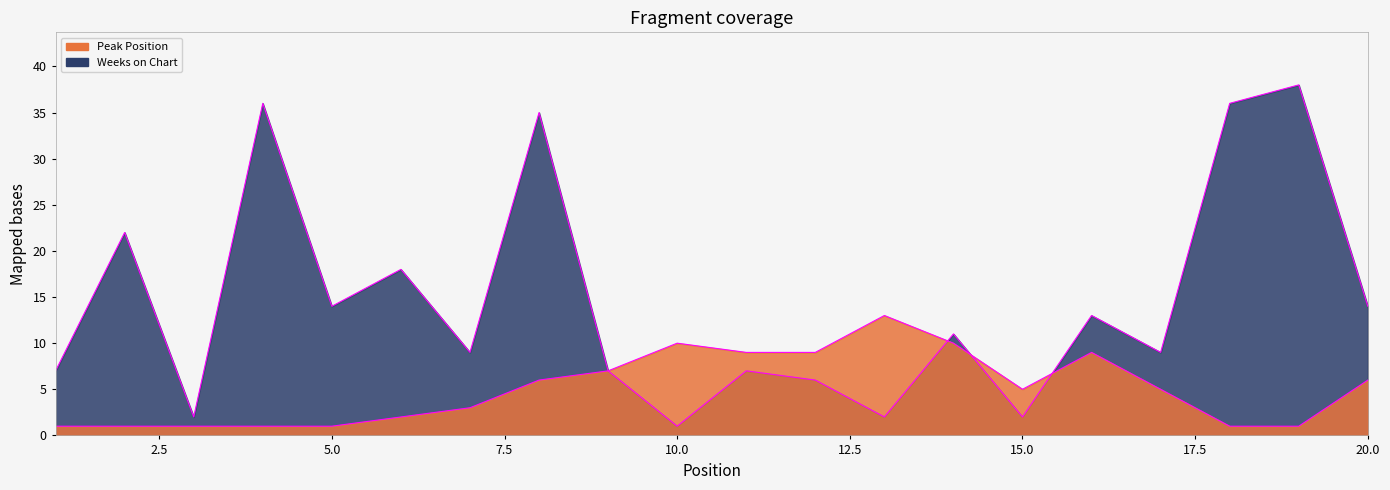

At which category is the sum across all series the highest?

8